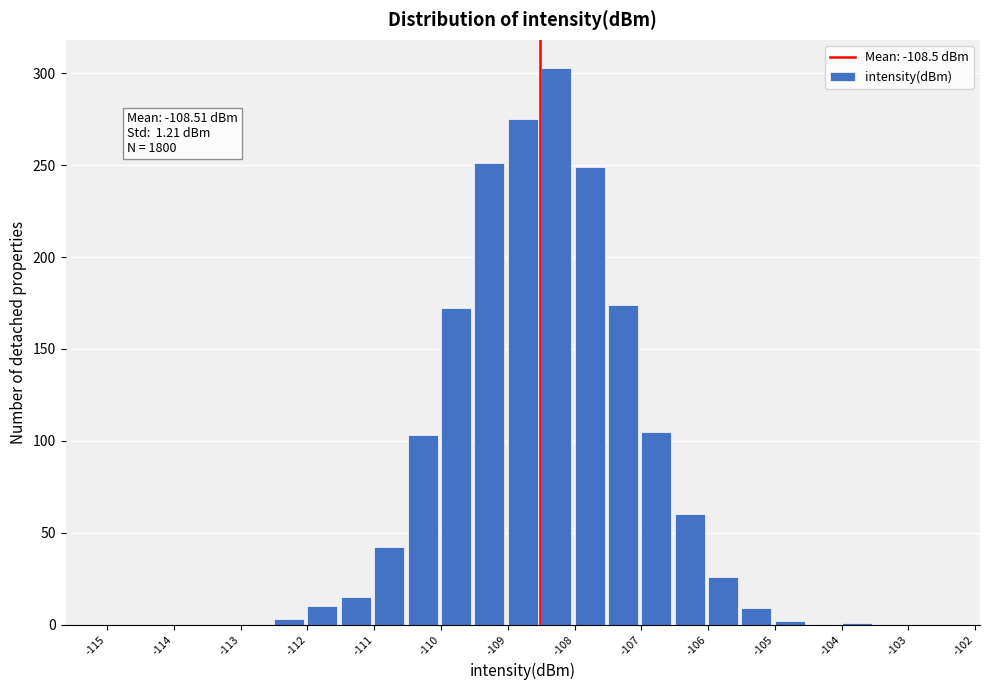

Over which range of the x-axis is the bar tallest?

-108.5 to -108.0